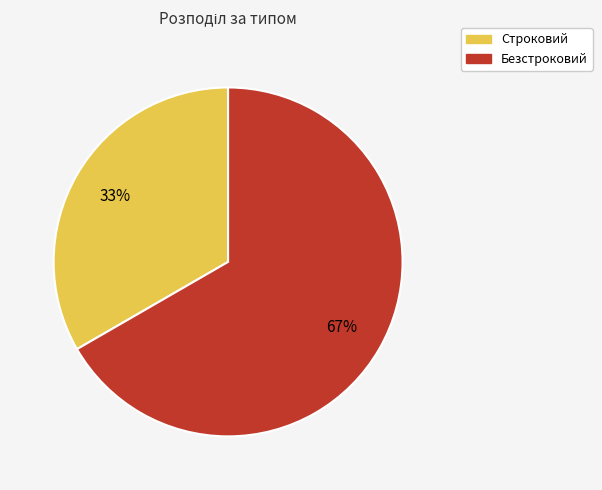

To the nearest percent, what percentage of the pie is Строковий?

33%